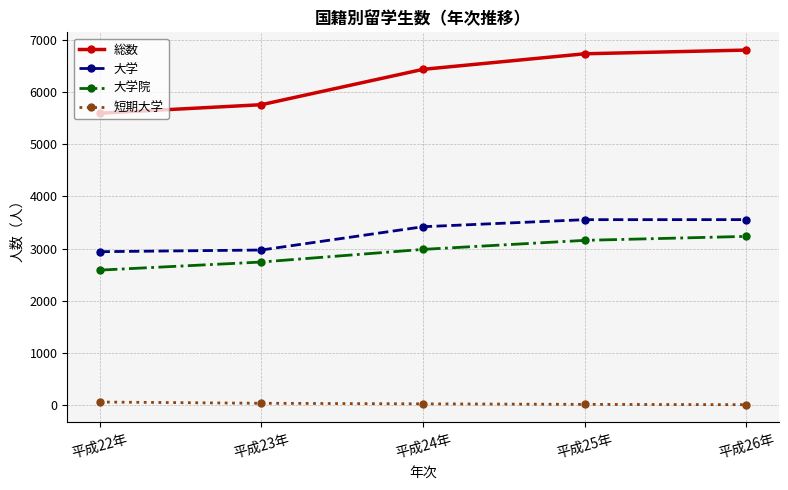

What is the approximate value of 大学 at 平成25年?

3554